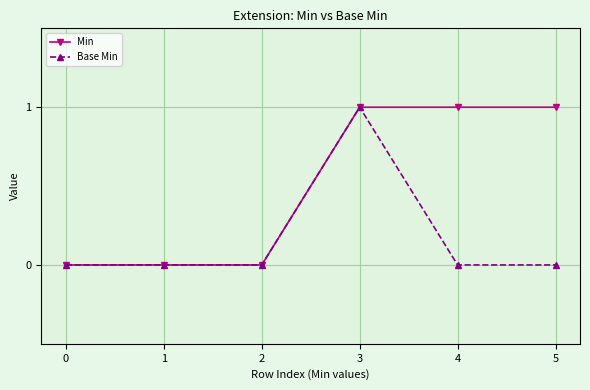

How many series are shown in this chart?

2